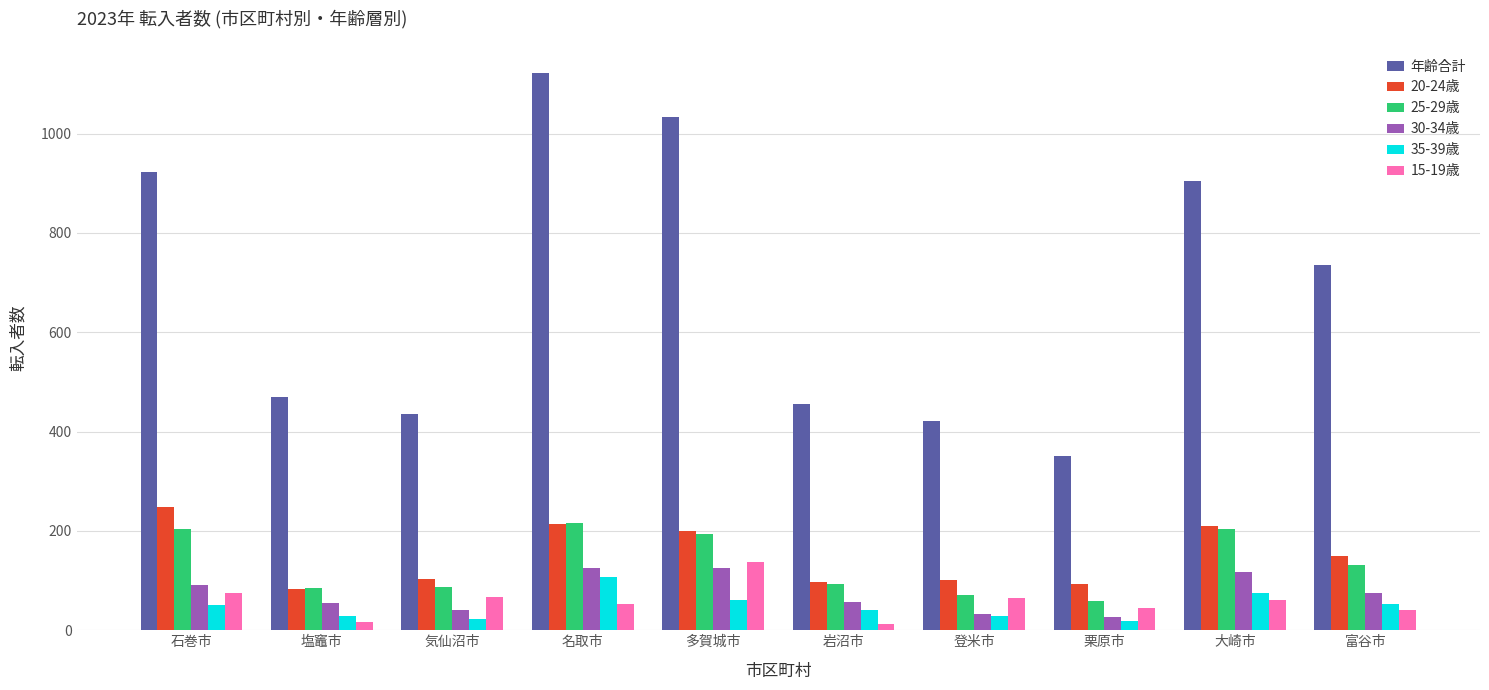

Which series has the largest range (max minus min)?

年齢合計